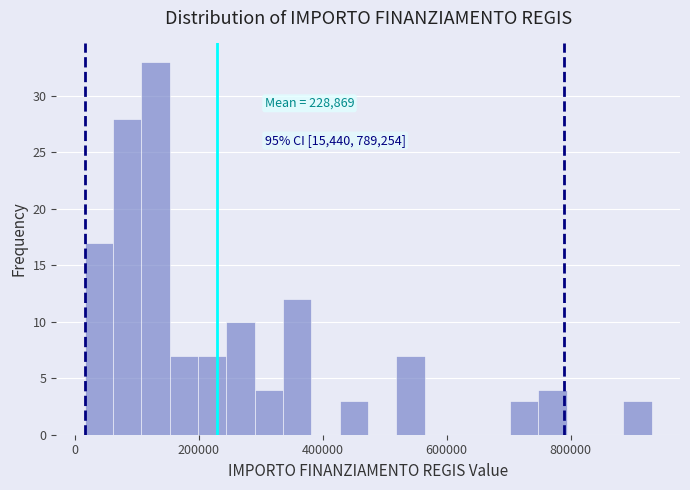

Read against the x-axis, roughly where is the centre of the tallest bar?

120000